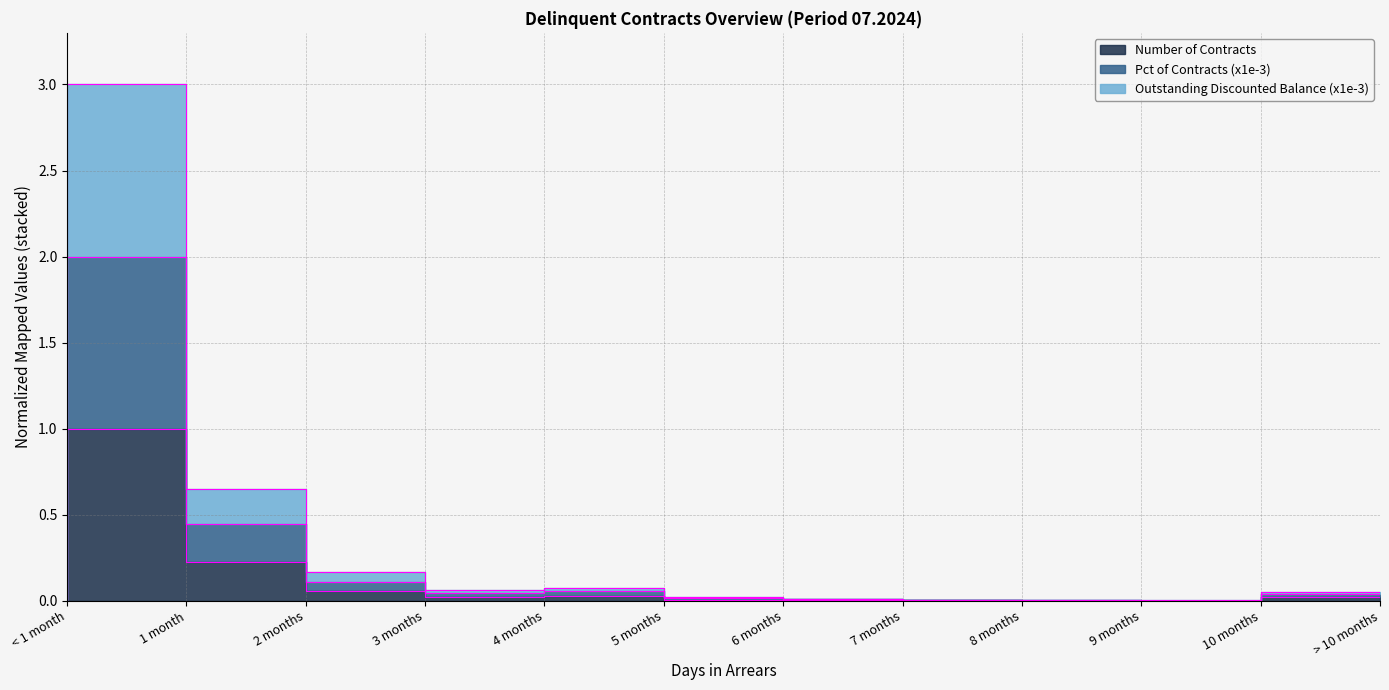

True or false: Outstanding Discounted Balance (x1e-3) has a value of 0.0 at 10 months.

False